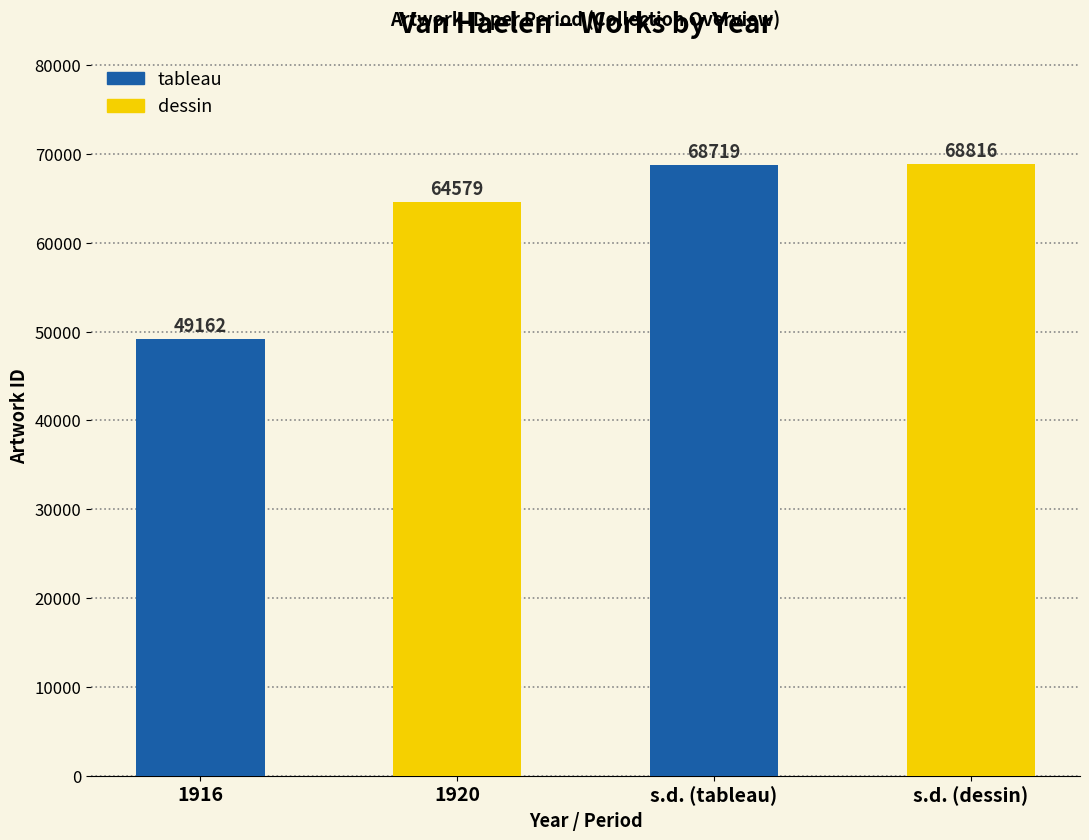

What is the ratio of the value at s.d. (dessin) to the value at 1920?

1.1